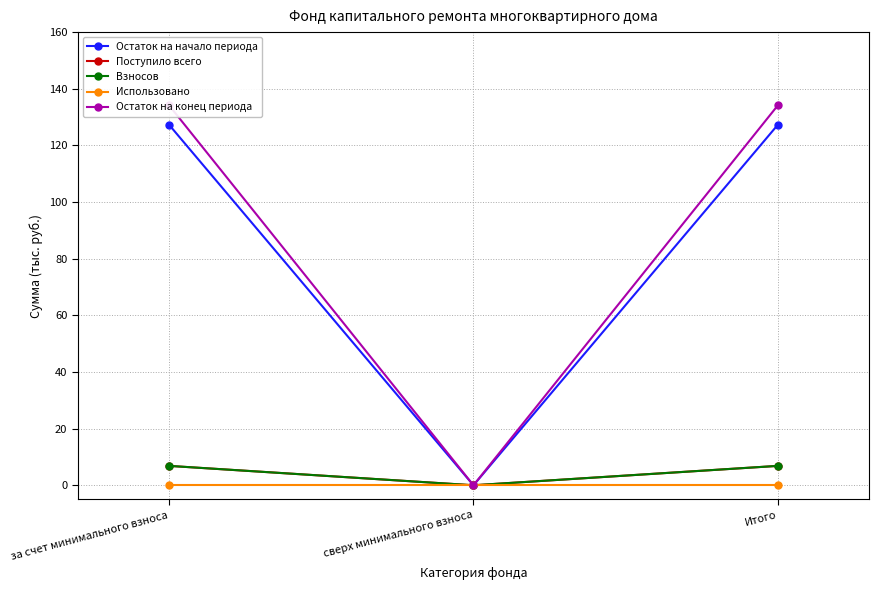

At which category is the sum across all series the highest?

за счет минимального взноса